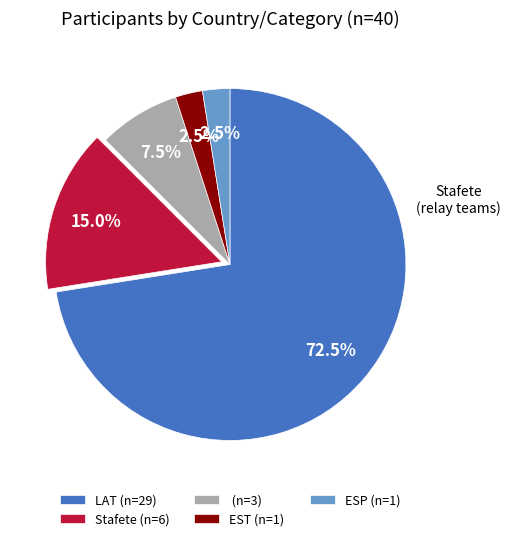

Is there any slice that represents more than half of the pie?

Yes